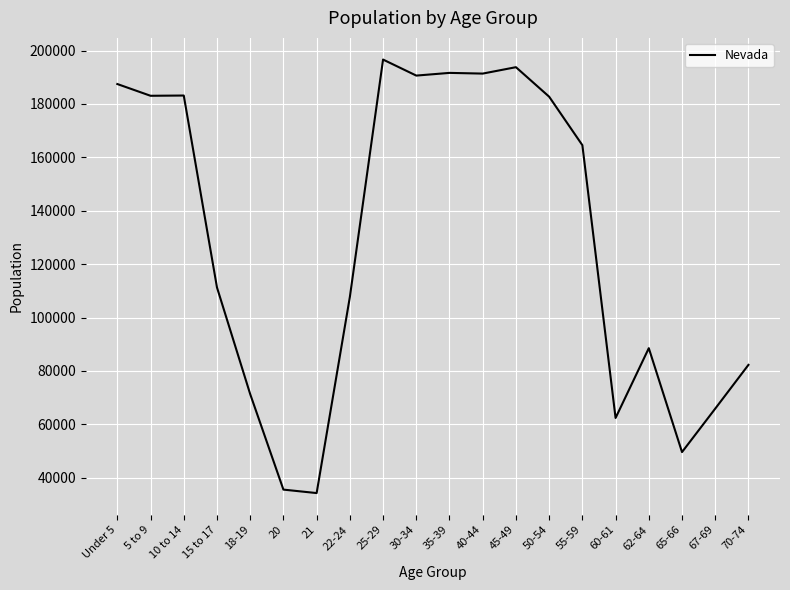

Where is the data nearest to the value 115451?

15 to 17